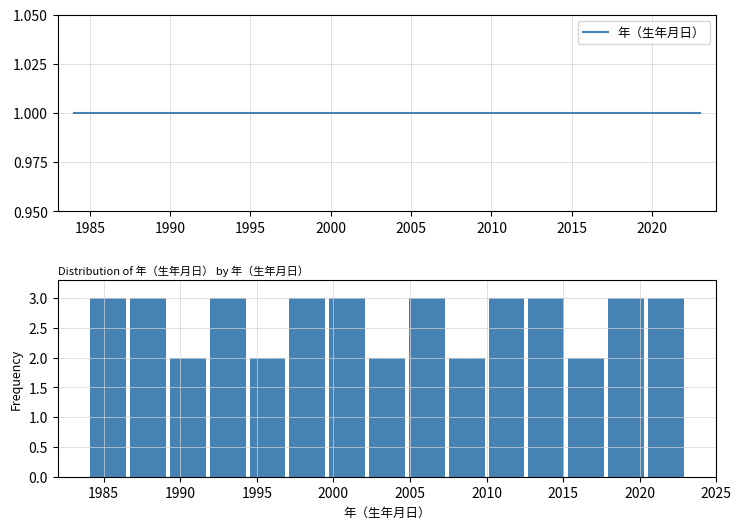

Reading left to right, transcribe this chart: for each bar, give the range it covers on the x-axis and its height. Neither the bar edges nor the heights are printed on the chart, so give them approximately, as read against the axes.

1984.0 to 1986.6: 3
1986.6 to 1989.2: 3
1989.2 to 1991.8: 2
1991.8 to 1994.4: 3
1994.4 to 1997.0: 2
1997.0 to 1999.6: 3
1999.6 to 2002.2: 3
2002.2 to 2004.8: 2
2004.8 to 2007.4: 3
2007.4 to 2010.0: 2
2010.0 to 2012.6: 3
2012.6 to 2015.2: 3
2015.2 to 2017.8: 2
2017.8 to 2020.4: 3
2020.4 to 2023.0: 3